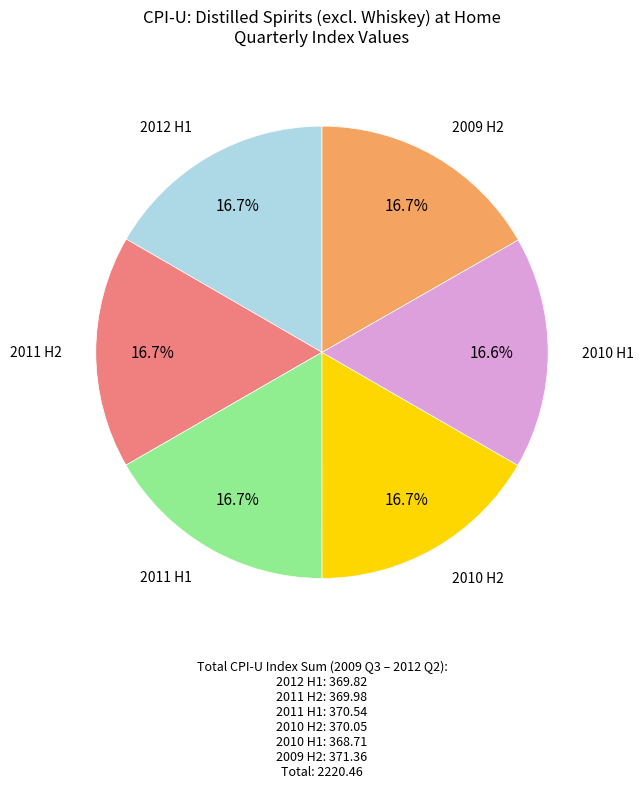

Does any single category account for the majority?

No